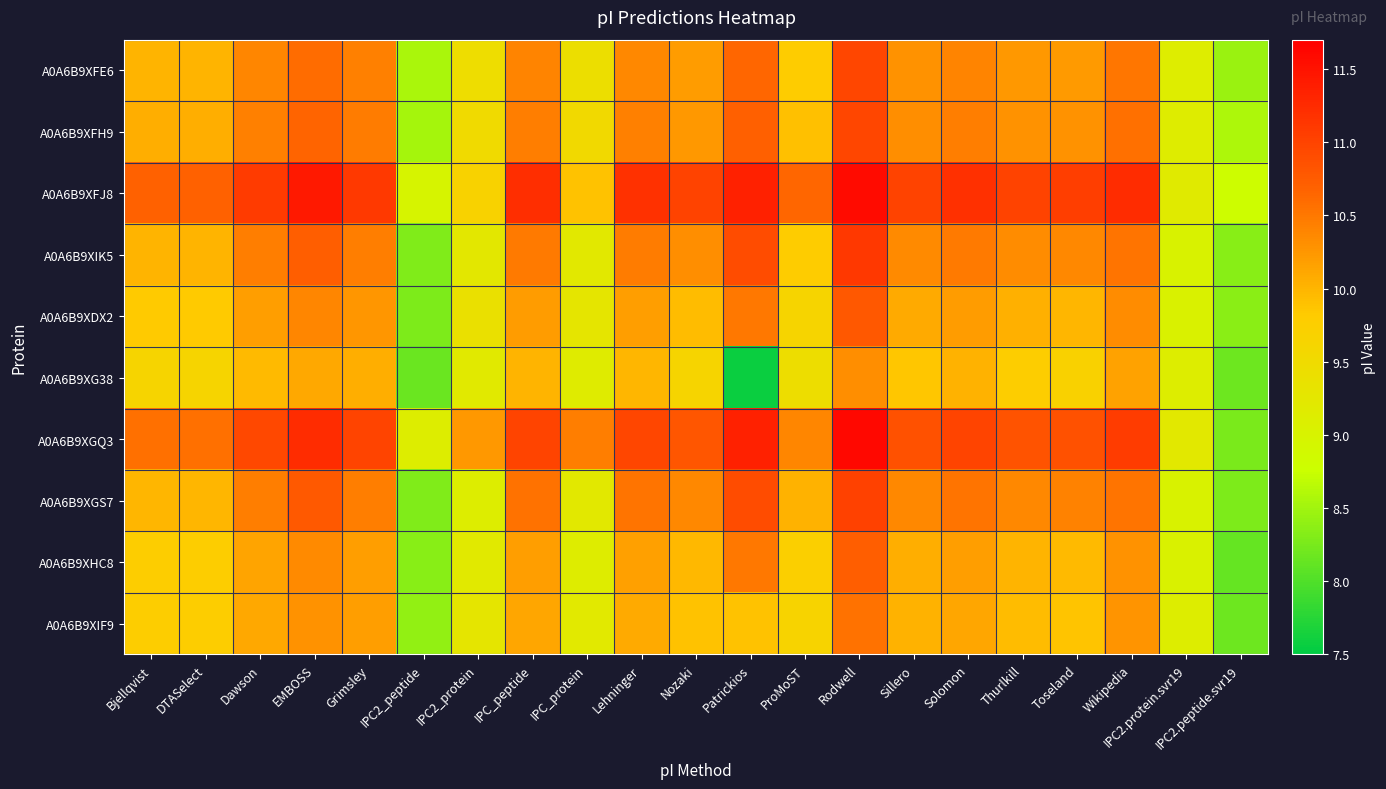

Reading right to left, list all the values displayed in this chart.

A0A6B9XFE6: IPC2.peptide.svr19=8.5	IPC2.protein.svr19=9.1	Wikipedia=10.5	Toseland=10.2	Thurlkill=10.2	Solomon=10.4	Sillero=10.3	Rodwell=11.0	ProMoST=9.8	Patrickios=10.6	Nozaki=10.2	Lehninger=10.4	IPC_protein=9.4	IPC_peptide=10.4	IPC2_protein=9.5	IPC2_peptide=8.6	Grimsley=10.4	EMBOSS=10.6	Dawson=10.4	DTASelect=10.0	Bjellqvist=10.0
A0A6B9XFH9: IPC2.peptide.svr19=8.6	IPC2.protein.svr19=9.1	Wikipedia=10.6	Toseland=10.3	Thurlkill=10.3	Solomon=10.4	Sillero=10.3	Rodwell=11.0	ProMoST=9.9	Patrickios=10.7	Nozaki=10.2	Lehninger=10.4	IPC_protein=9.5	IPC_peptide=10.5	IPC2_protein=9.5	IPC2_peptide=8.5	Grimsley=10.5	EMBOSS=10.7	Dawson=10.4	DTASelect=10.0	Bjellqvist=10.0
A0A6B9XFJ8: IPC2.peptide.svr19=8.8	IPC2.protein.svr19=9.2	Wikipedia=11.2	Toseland=11.1	Thurlkill=11.0	Solomon=11.2	Sillero=11.0	Rodwell=11.6	ProMoST=10.6	Patrickios=11.3	Nozaki=11.0	Lehninger=11.2	IPC_protein=9.9	IPC_peptide=11.2	IPC2_protein=9.7	IPC2_peptide=9.0	Grimsley=11.1	EMBOSS=11.4	Dawson=11.1	DTASelect=10.7	Bjellqvist=10.7
A0A6B9XIK5: IPC2.peptide.svr19=8.4	IPC2.protein.svr19=9.0	Wikipedia=10.5	Toseland=10.4	Thurlkill=10.3	Solomon=10.5	Sillero=10.3	Rodwell=11.1	ProMoST=9.8	Patrickios=10.9	Nozaki=10.3	Lehninger=10.5	IPC_protein=9.2	IPC_peptide=10.5	IPC2_protein=9.3	IPC2_peptide=8.3	Grimsley=10.5	EMBOSS=10.7	Dawson=10.4	DTASelect=10.0	Bjellqvist=10.0
A0A6B9XDX2: IPC2.peptide.svr19=8.4	IPC2.protein.svr19=9.0	Wikipedia=10.3	Toseland=10.0	Thurlkill=10.0	Solomon=10.2	Sillero=10.1	Rodwell=10.8	ProMoST=9.6	Patrickios=10.5	Nozaki=9.9	Lehninger=10.2	IPC_protein=9.3	IPC_peptide=10.2	IPC2_protein=9.4	IPC2_peptide=8.3	Grimsley=10.2	EMBOSS=10.4	Dawson=10.2	DTASelect=9.8	Bjellqvist=9.8
A0A6B9XG38: IPC2.peptide.svr19=8.2	IPC2.protein.svr19=9.1	Wikipedia=10.1	Toseland=9.7	Thurlkill=9.8	Solomon=10.0	Sillero=9.9	Rodwell=10.3	ProMoST=9.4	Patrickios=7.6	Nozaki=9.6	Lehninger=10.0	IPC_protein=9.2	IPC_peptide=10.0	IPC2_protein=9.2	IPC2_peptide=8.2	Grimsley=10.0	EMBOSS=10.1	Dawson=10.0	DTASelect=9.6	Bjellqvist=9.6
A0A6B9XGQ3: IPC2.peptide.svr19=8.3	IPC2.protein.svr19=9.2	Wikipedia=11.1	Toseland=10.8	Thurlkill=10.8	Solomon=11.0	Sillero=10.8	Rodwell=11.6	ProMoST=10.4	Patrickios=11.3	Nozaki=10.8	Lehninger=11.0	IPC_protein=10.5	IPC_peptide=11.0	IPC2_protein=10.2	IPC2_peptide=9.1	Grimsley=11.0	EMBOSS=11.2	Dawson=10.9	DTASelect=10.6	Bjellqvist=10.6
A0A6B9XGS7: IPC2.peptide.svr19=8.3	IPC2.protein.svr19=9.0	Wikipedia=10.5	Toseland=10.4	Thurlkill=10.4	Solomon=10.5	Sillero=10.4	Rodwell=11.0	ProMoST=10.0	Patrickios=10.9	Nozaki=10.4	Lehninger=10.5	IPC_protein=9.2	IPC_peptide=10.5	IPC2_protein=9.1	IPC2_peptide=8.3	Grimsley=10.5	EMBOSS=10.8	Dawson=10.5	DTASelect=10.0	Bjellqvist=10.0
A0A6B9XHC8: IPC2.peptide.svr19=8.1	IPC2.protein.svr19=9.0	Wikipedia=10.3	Toseland=10.0	Thurlkill=10.0	Solomon=10.2	Sillero=10.1	Rodwell=10.7	ProMoST=9.7	Patrickios=10.5	Nozaki=10.0	Lehninger=10.2	IPC_protein=9.2	IPC_peptide=10.2	IPC2_protein=9.2	IPC2_peptide=8.3	Grimsley=10.2	EMBOSS=10.3	Dawson=10.1	DTASelect=9.8	Bjellqvist=9.8
A0A6B9XIF9: IPC2.peptide.svr19=8.2	IPC2.protein.svr19=9.1	Wikipedia=10.3	Toseland=9.9	Thurlkill=9.9	Solomon=10.1	Sillero=10.0	Rodwell=10.5	ProMoST=9.7	Patrickios=9.9	Nozaki=9.9	Lehninger=10.1	IPC_protein=9.2	IPC_peptide=10.1	IPC2_protein=9.3	IPC2_peptide=8.4	Grimsley=10.2	EMBOSS=10.3	Dawson=10.1	DTASelect=9.8	Bjellqvist=9.8